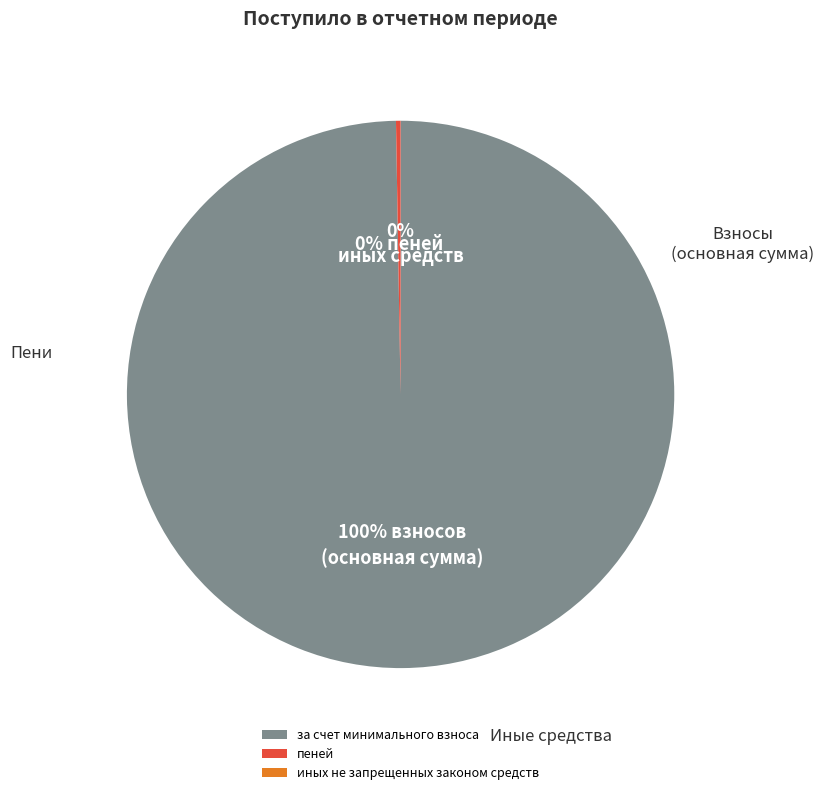

To the nearest percent, what percentage of the pie is за счет минимального взноса?

100%